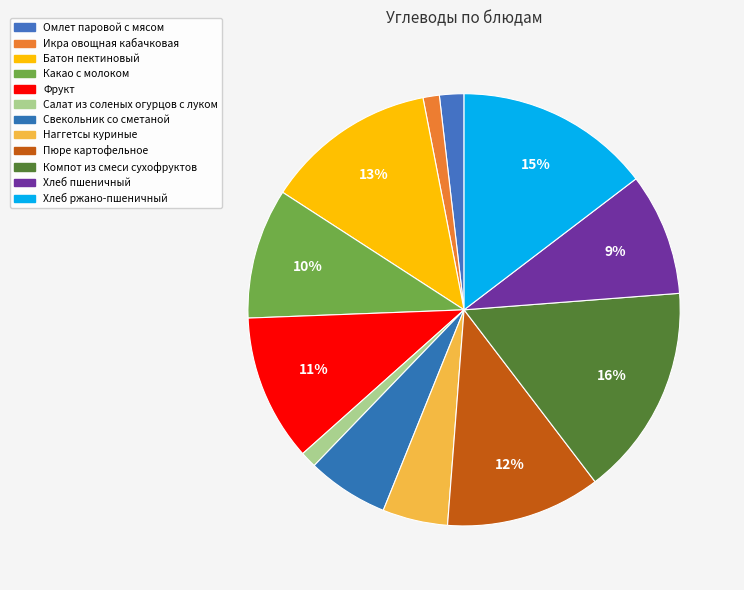

Count the number of slices in the pie.

12